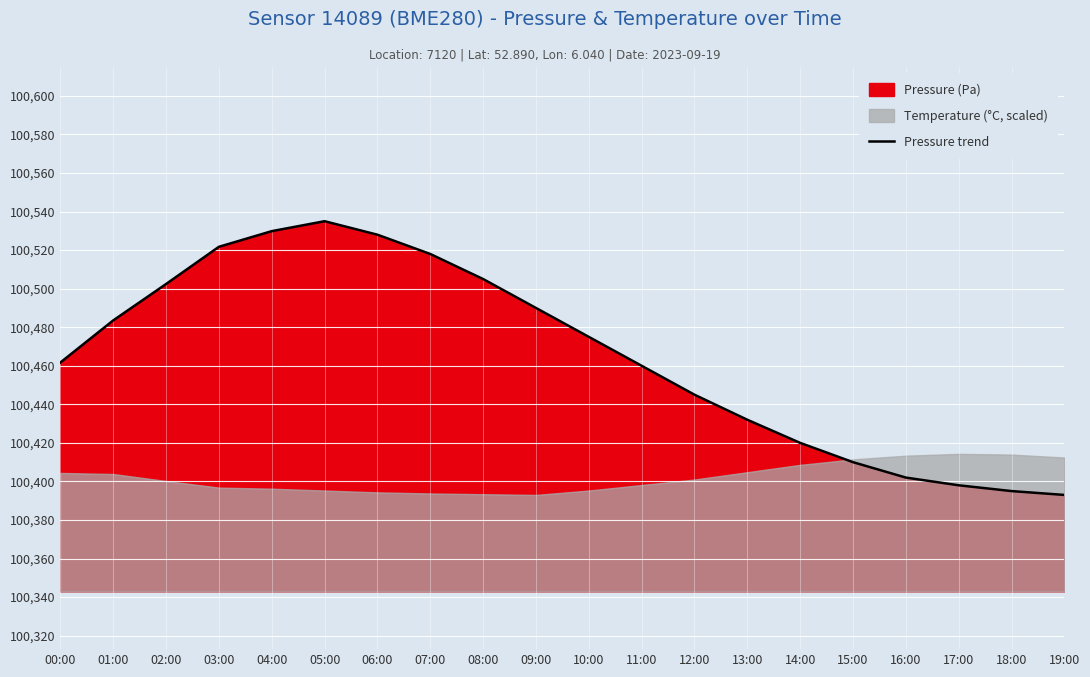

List the labels in order of value, smallest first.

19:00, 18:00, 17:00, 16:00, 15:00, 14:00, 13:00, 12:00, 11:00, 00:00, 10:00, 01:00, 09:00, 02:00, 08:00, 07:00, 03:00, 06:00, 04:00, 05:00